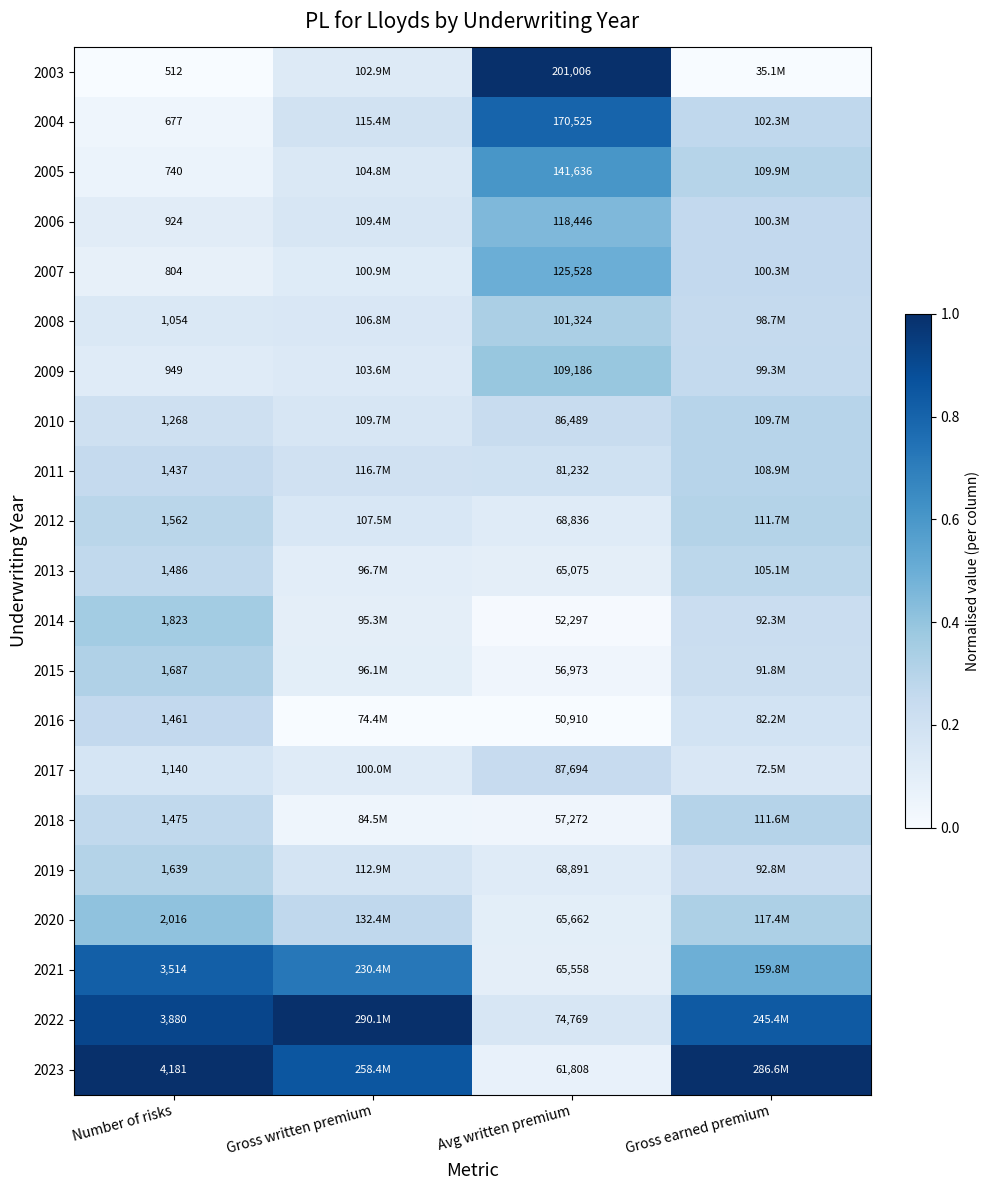

Count the number of data series in this chart.

21